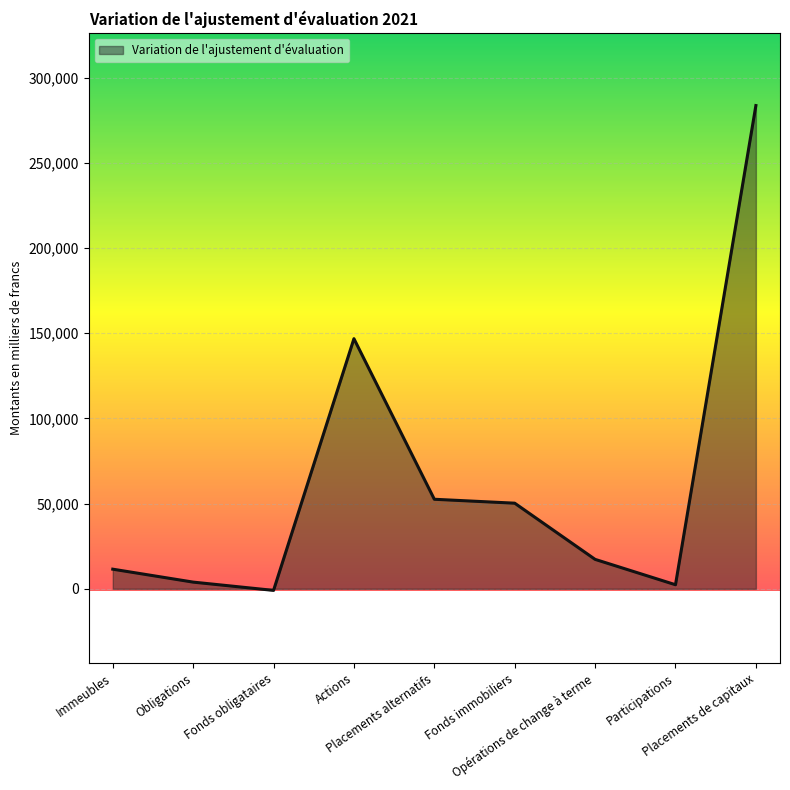

Reading left to right, transcribe all the data shown in this chart.

Immeubles=11498	Obligations=3905	Fonds obligataires=-954	Actions=146755	Placements alternatifs=52524	Fonds immobiliers=50225	Opérations de change à terme=17253	Participations=2364	Placements de capitaux=283570